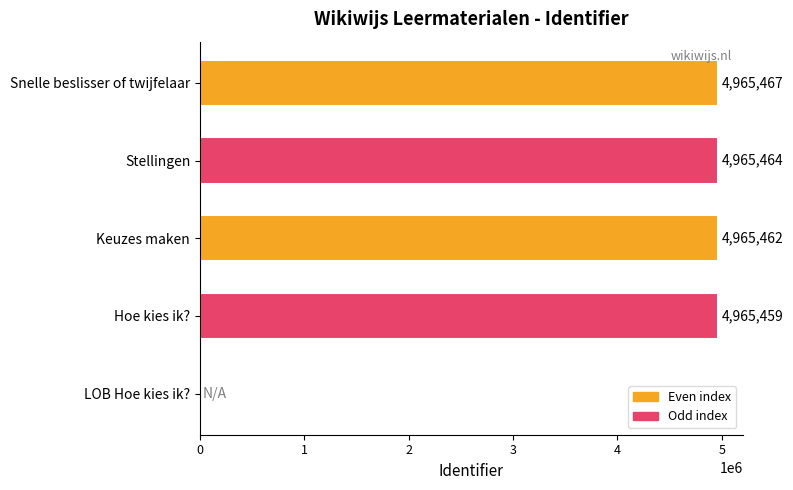

True or false: the data shows 1547842 at Stellingen.

False